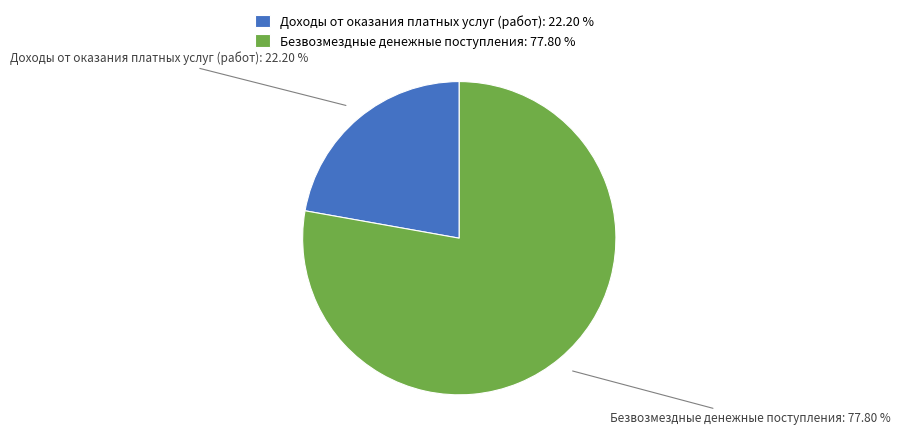

To the nearest percent, what is the difference between the Доходы от оказания платных услуг (работ) and Безвозмездные денежные поступления slice percentages?

56%